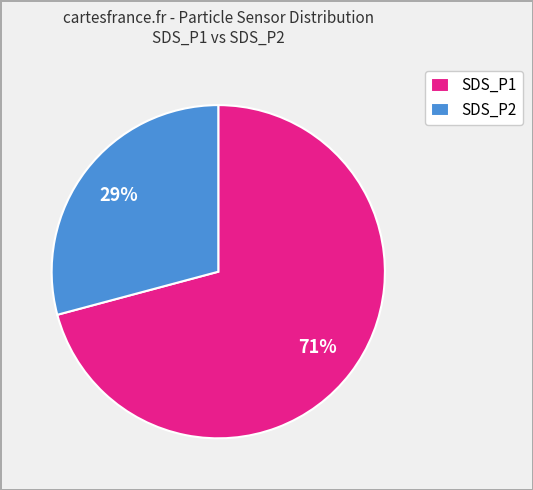

Which slice represents more than half of the pie?

SDS_P1